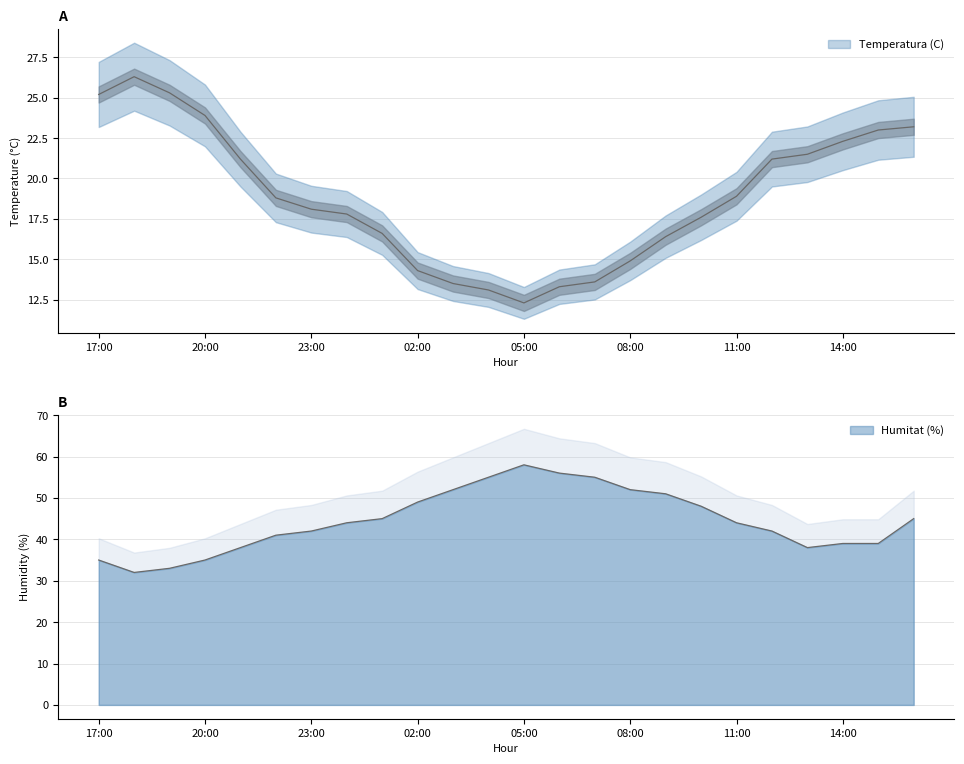

The Temperatura (C) series shows 16.4 at 05:00. True or false?

False